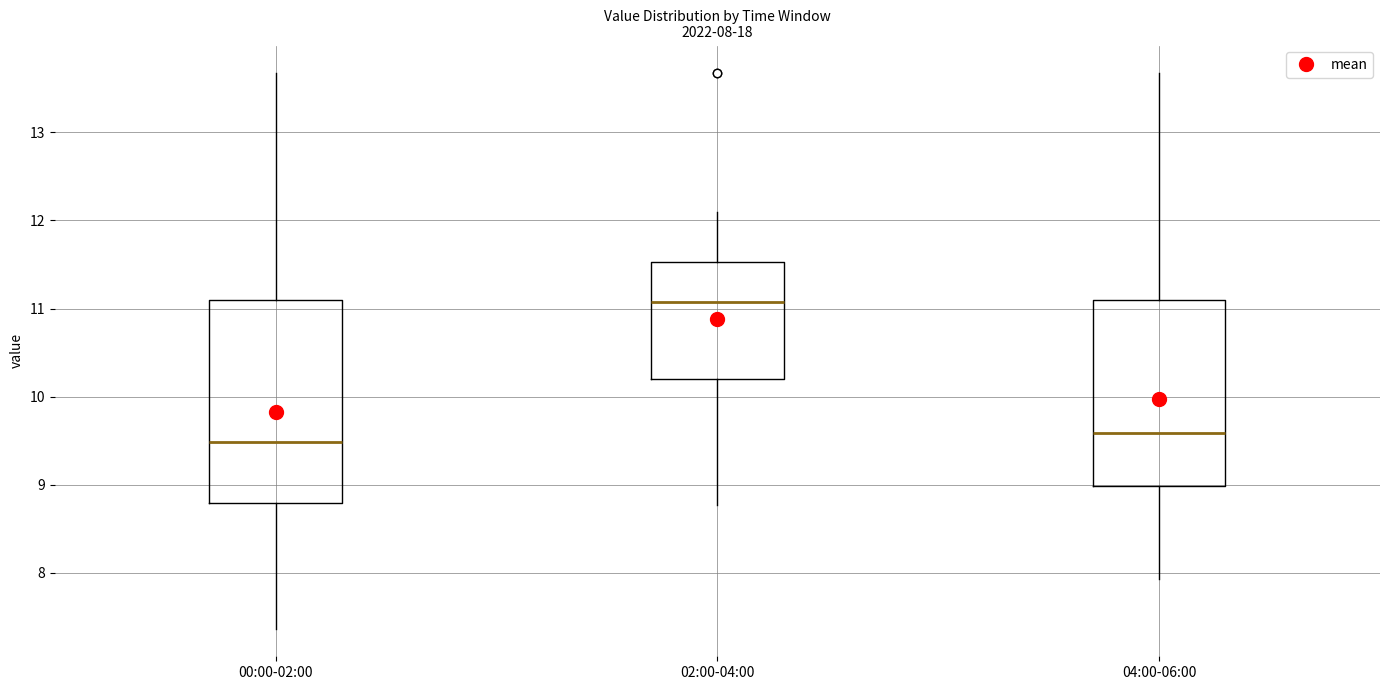

Which box is the tallest, from its lower edge to its upper edge?

00:00-02:00